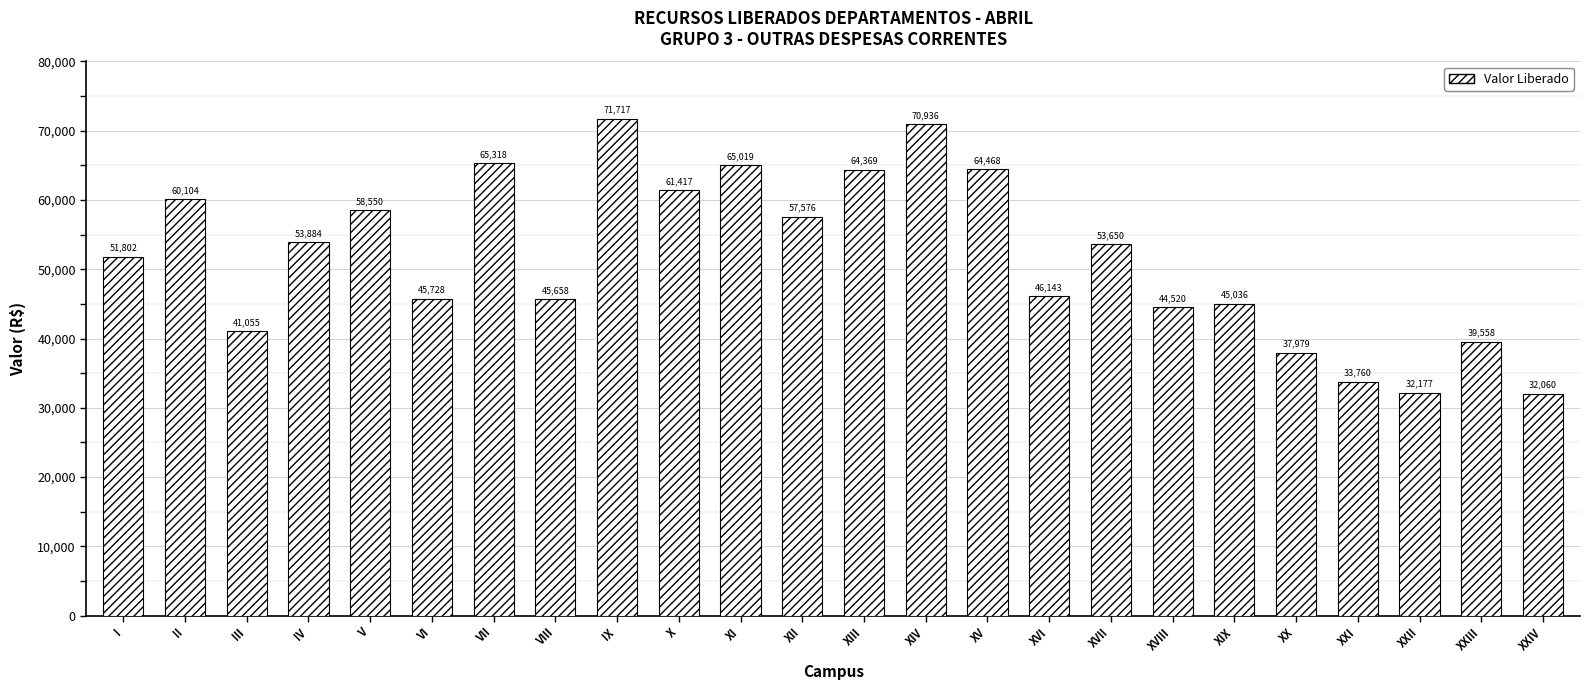

What is the ratio of the value at XXIII to the value at V?

0.7